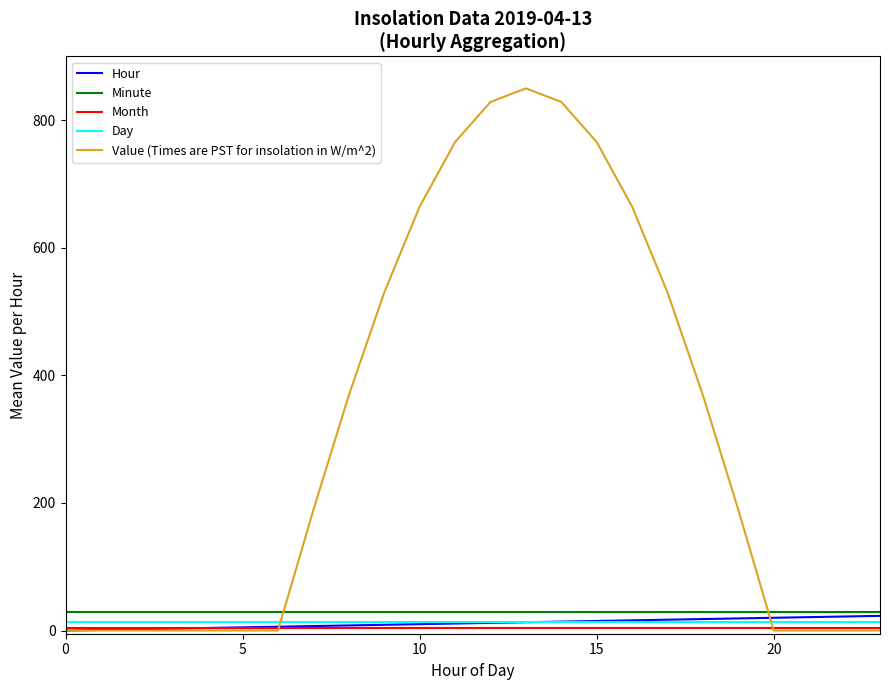

Which series has the largest range (max minus min)?

Value (Times are PST for insolation in W/m^2)